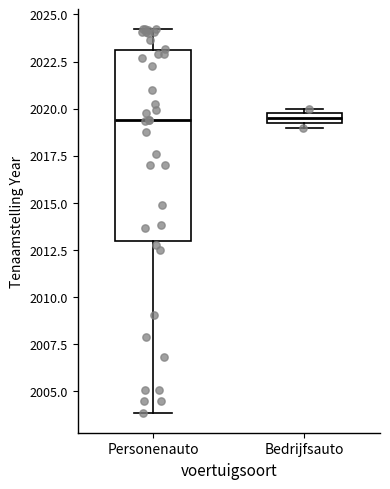

Where is the lower edge of the box for Bedrijfsauto on the y-axis? The values are not printed on the chart, so give them approximately, as read against the axis.

2019.5